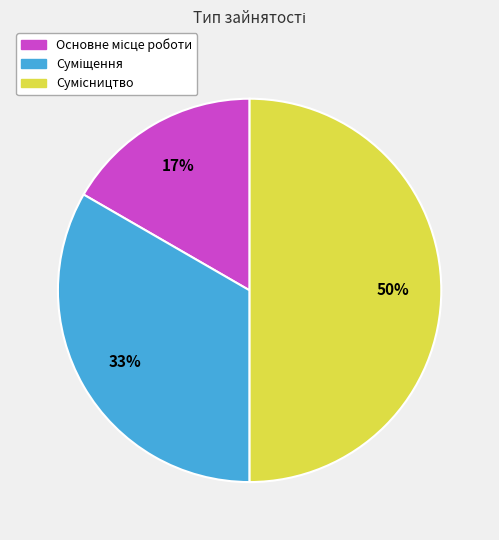

To the nearest percent, what is the difference between the largest and smallest slice percentages?

33%